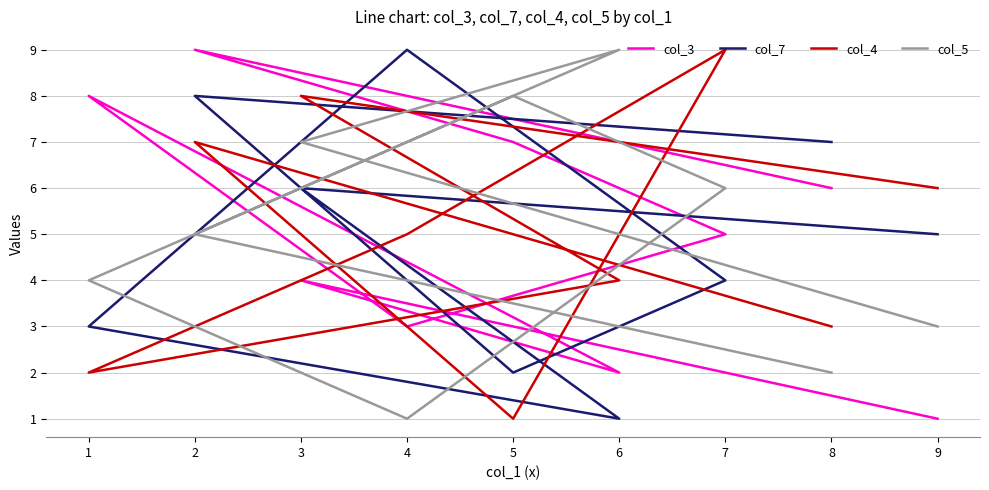

Is this an area chart (filled region under the line)?

No